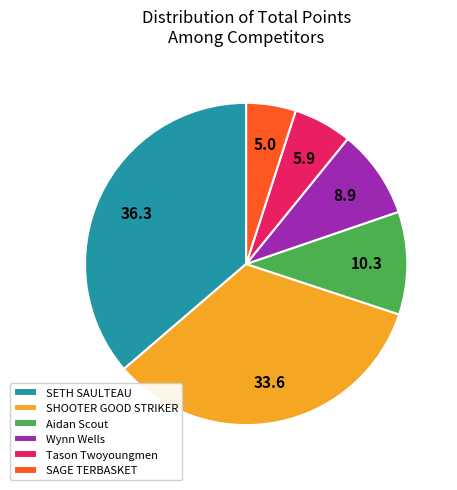

Rank the categories by value from highest to lowest.

SETH SAULTEAU, SHOOTER GOOD STRIKER, Aidan Scout, Wynn Wells, Tason Twoyoungmen, SAGE TERBASKET